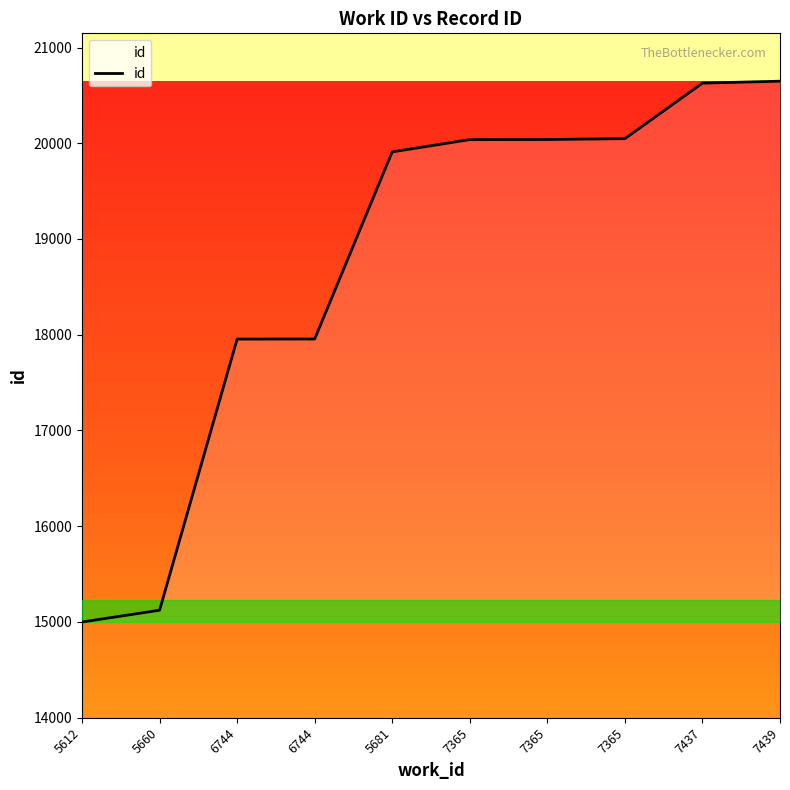

How many lines are shown in the chart?

1